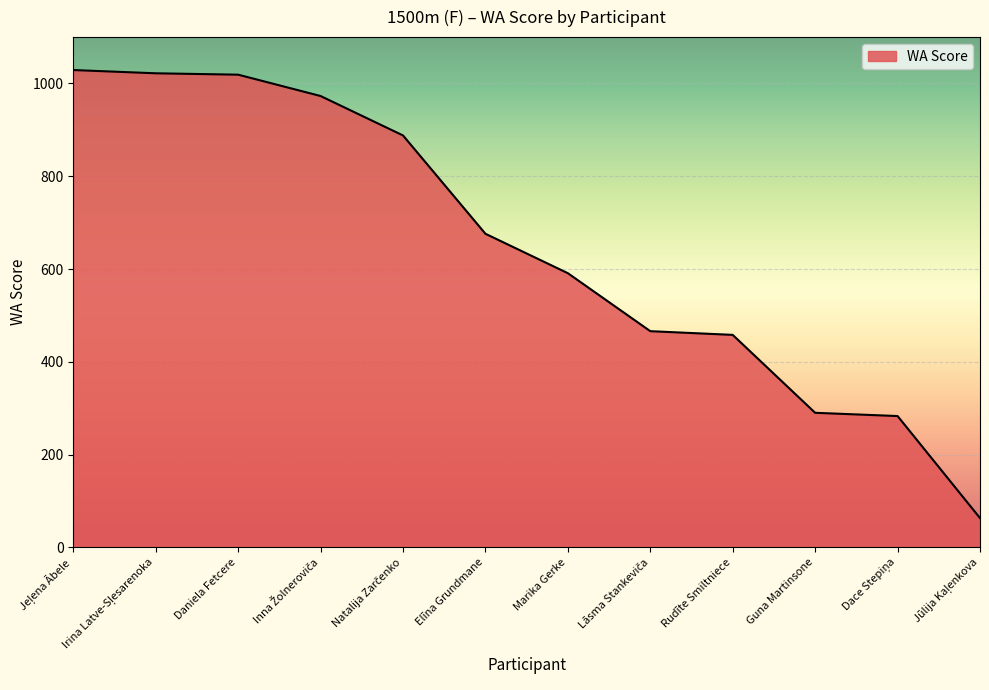

What is the maximum value shown in the chart?

1029